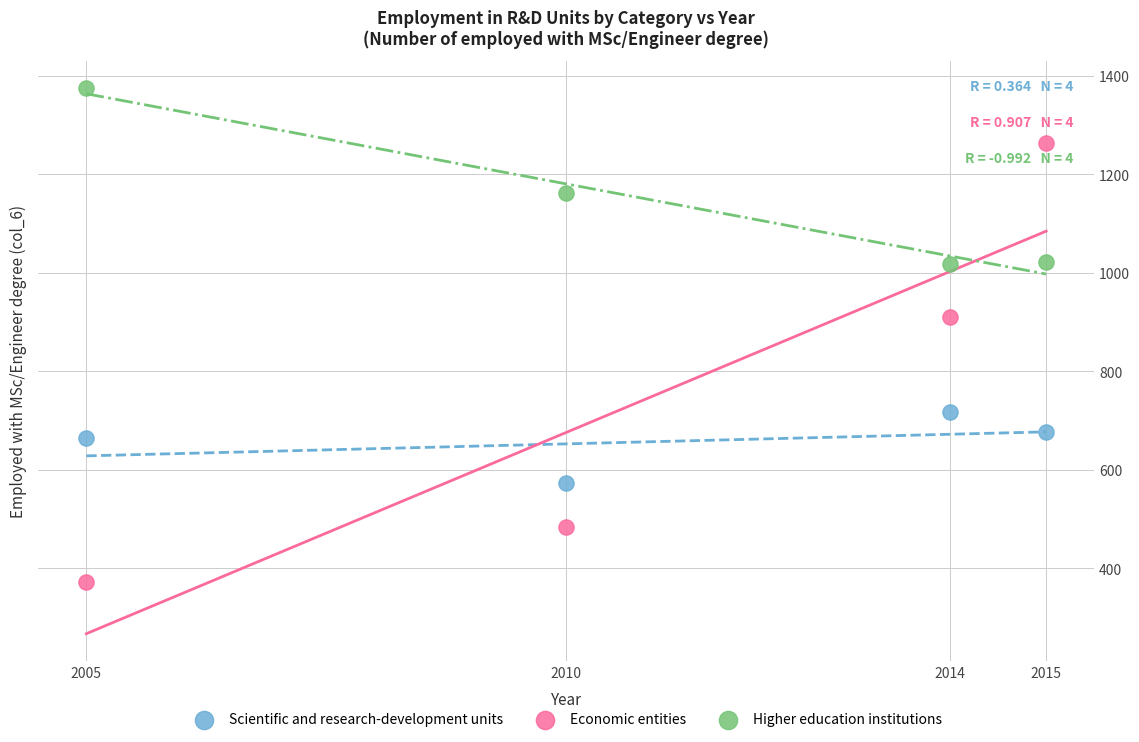

Across all data points, what is the average Y value?

853